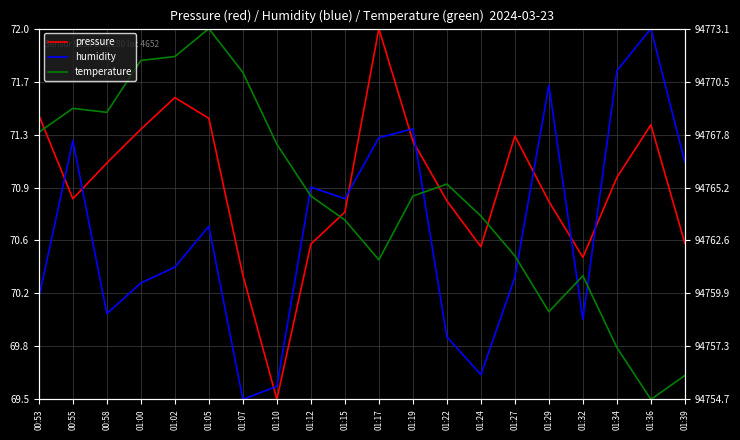

Which series changed the most between 01:17 and 01:19?

pressure